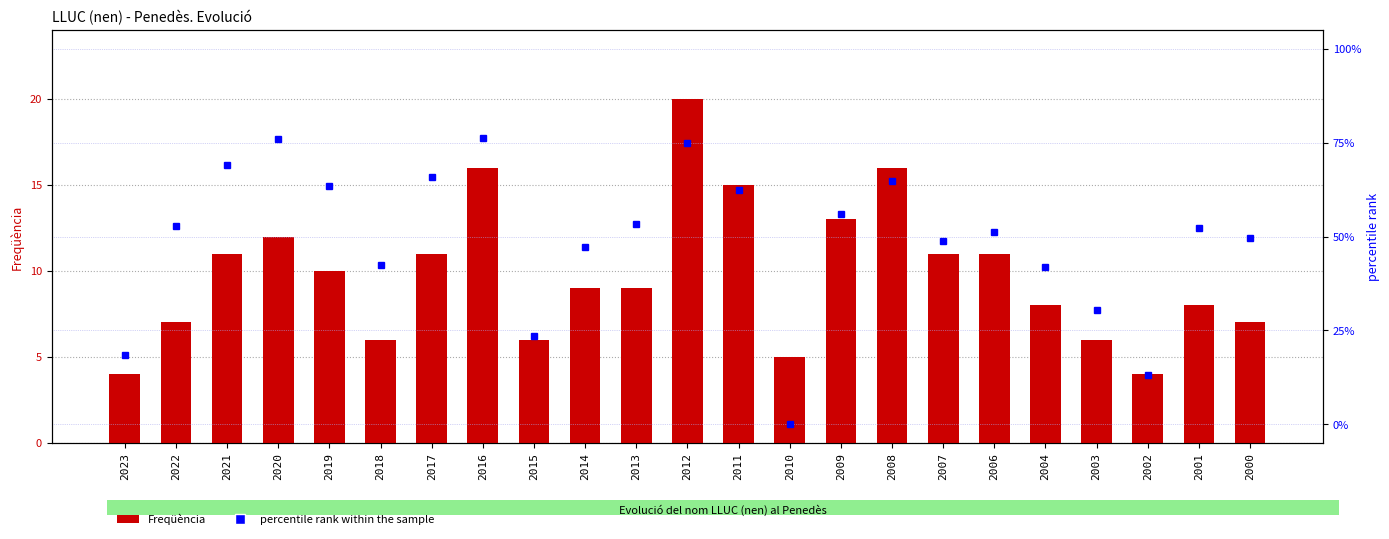

Which has a higher value, 2014 or 2000?

2014